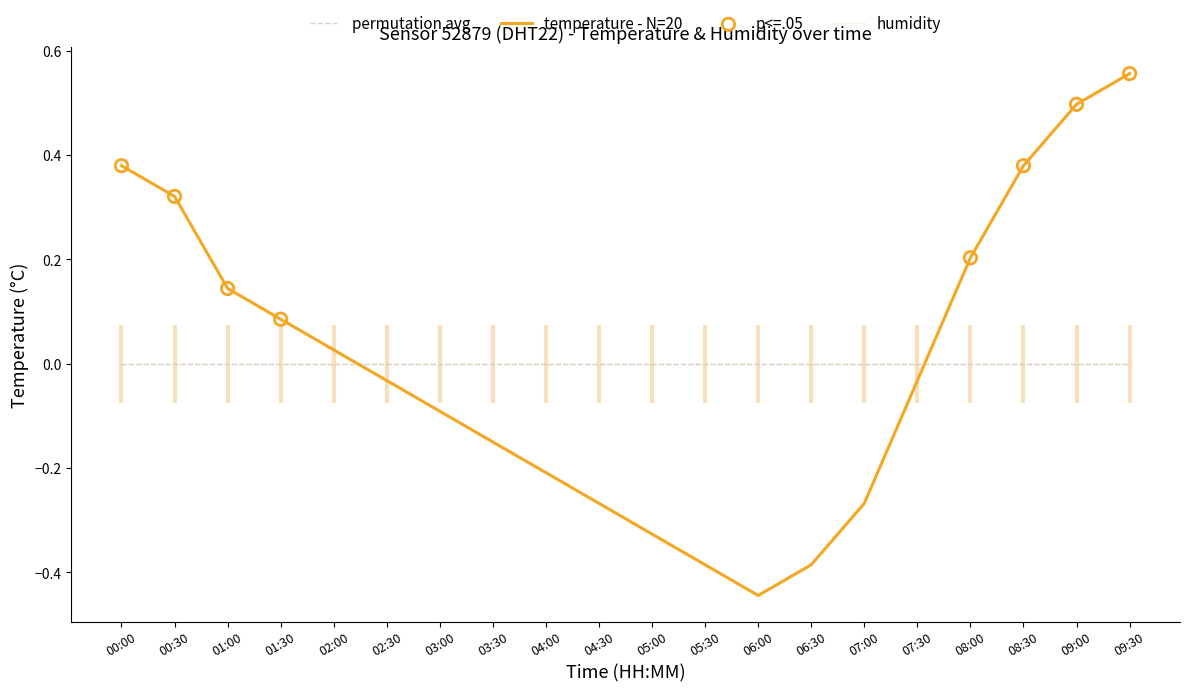

What is the change in value from 01:00 to 05:30?

-0.5